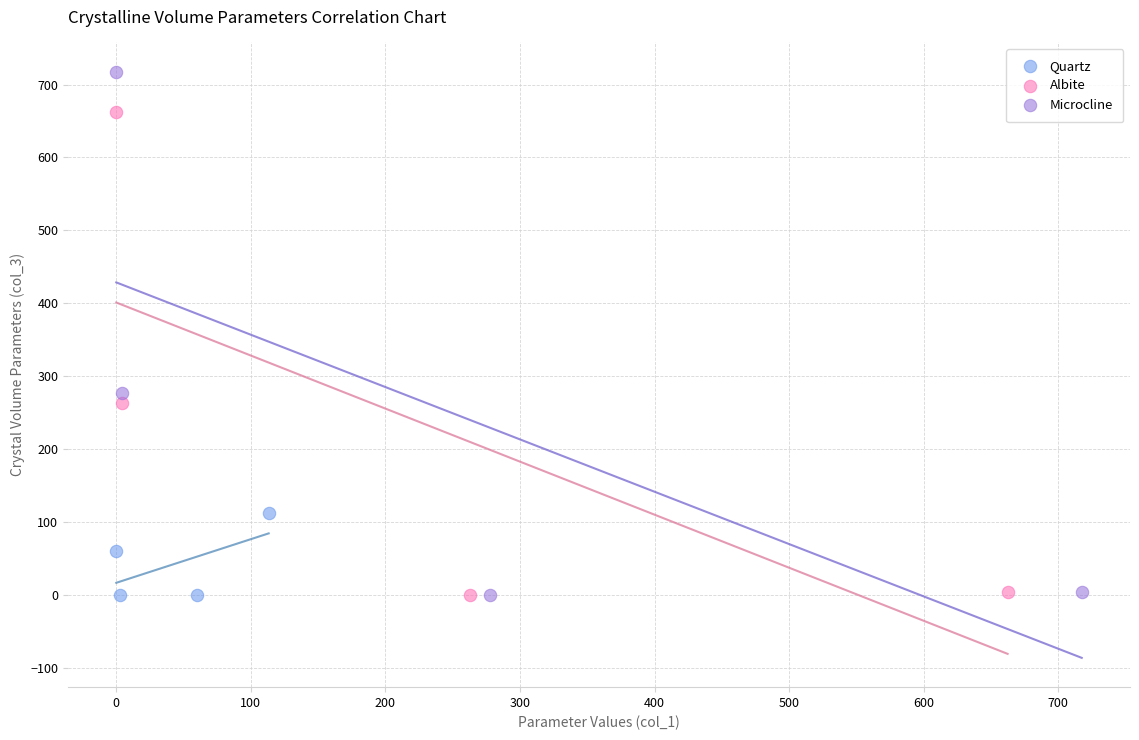

Which series reaches the maximum Y coordinate?

Microcline